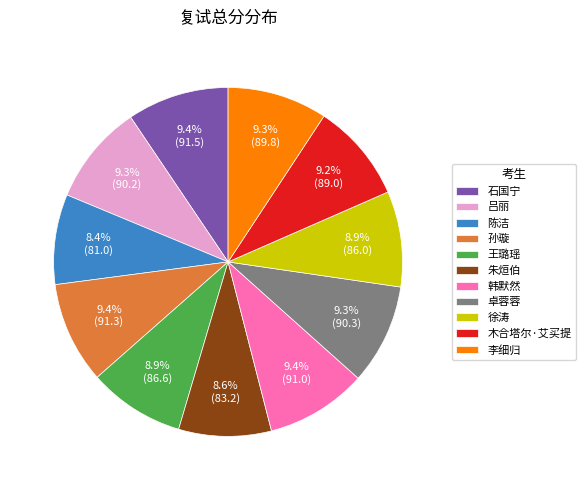

What is the ratio of the value at 卓蓉蓉 to the value at 陈洁?

1.1